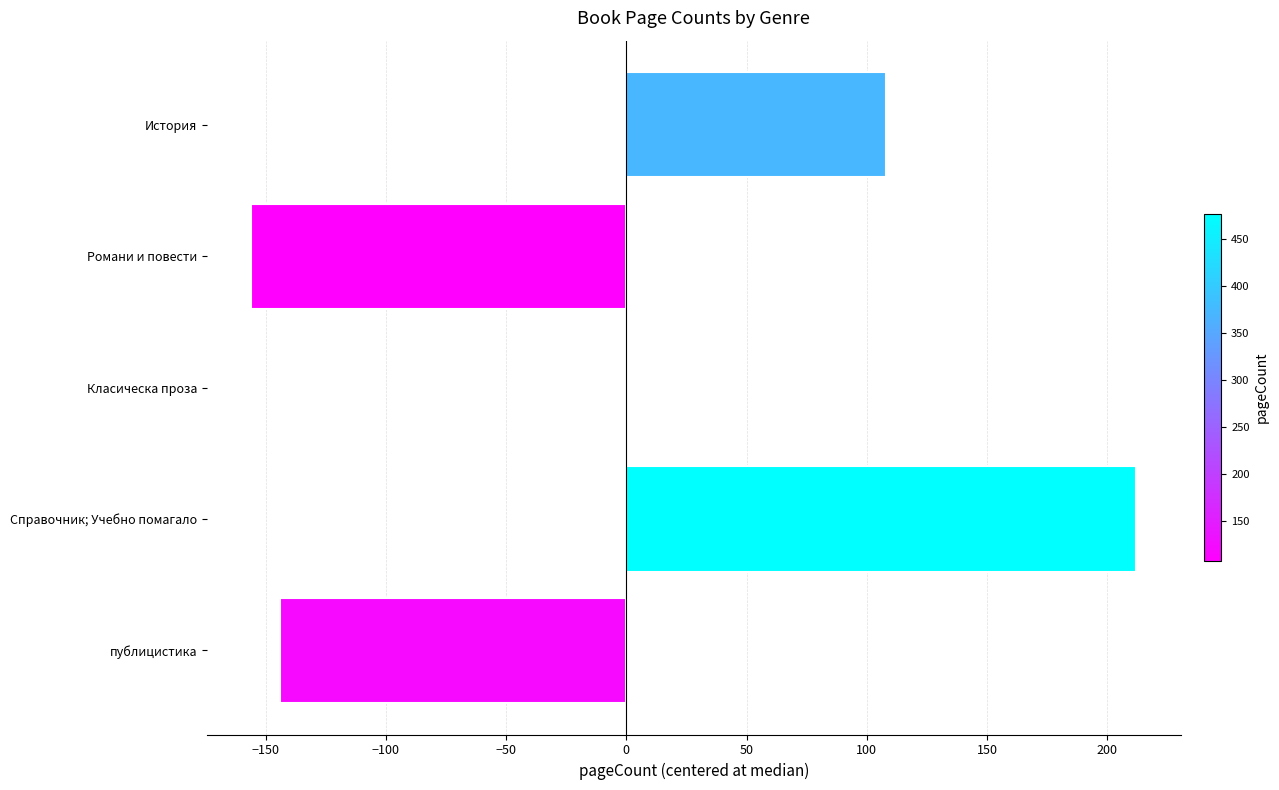

What is the change in value from Справочник; Учебно помагало to Романи и повести?

-368